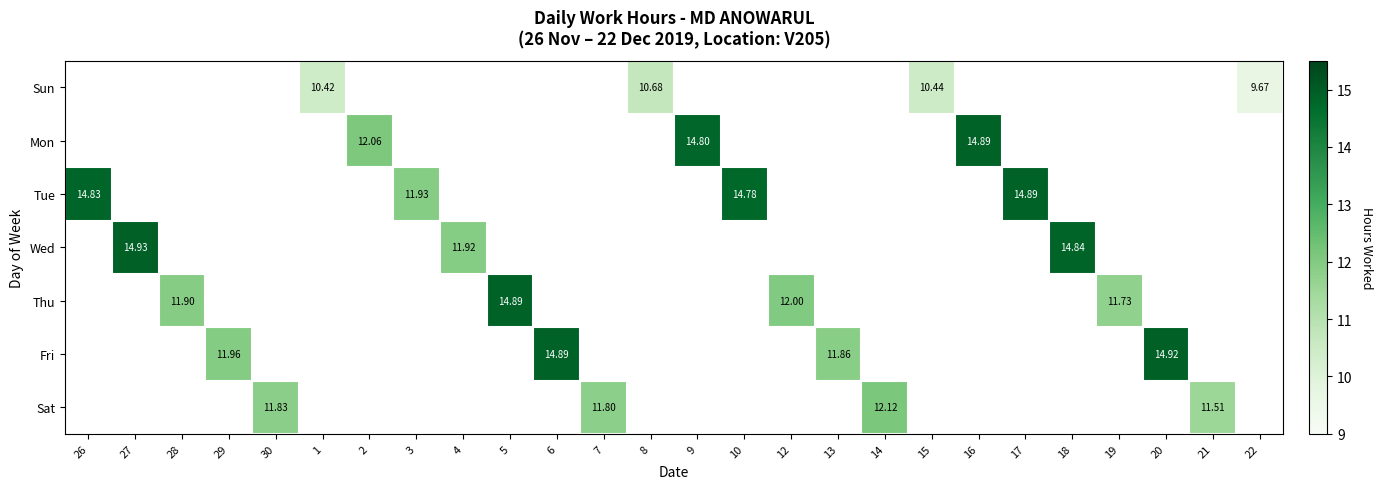

What is the approximate value of Sat at 21?

11.5